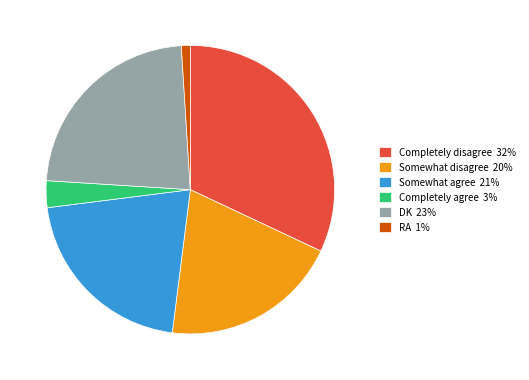

Is Somewhat agree 21% the majority of the pie?

No